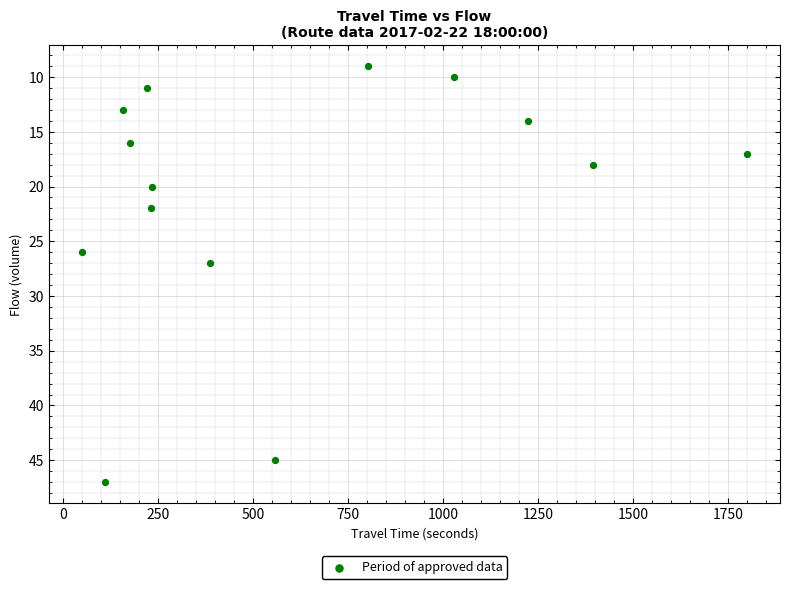

What Y value in the scatter plot is closest to 28?

27